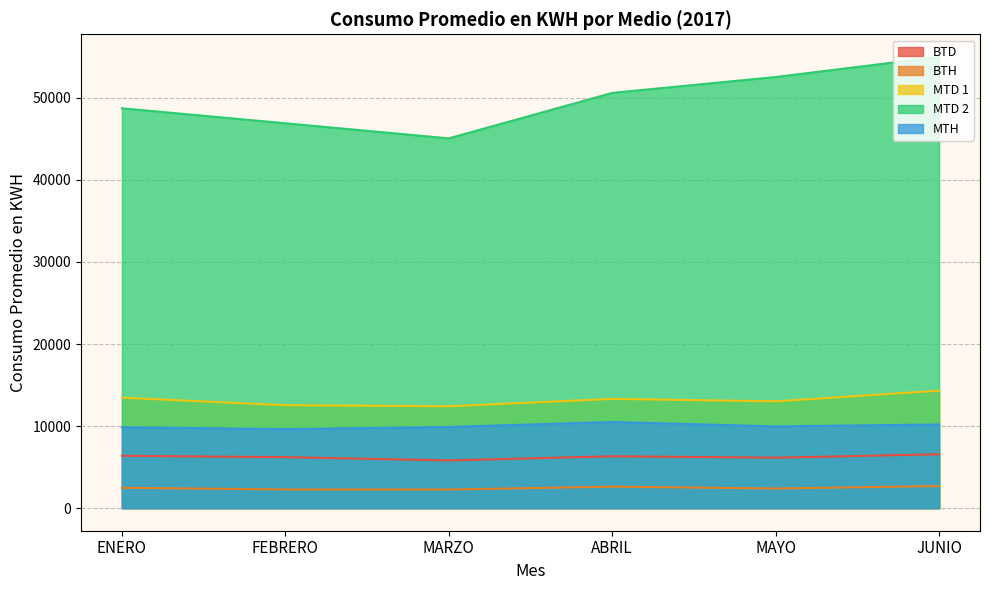

What position from the left is MARZO?

3